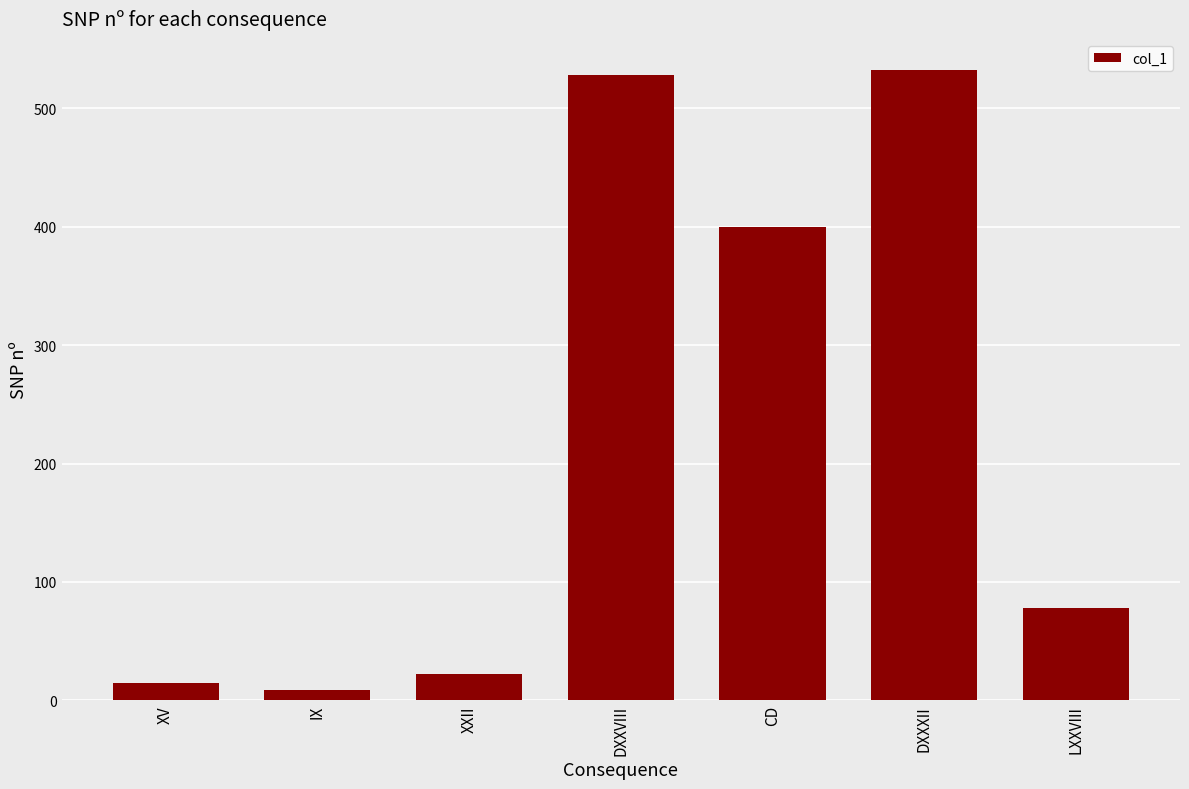

What is the sum of the values at XXII and DXXVIII?

550